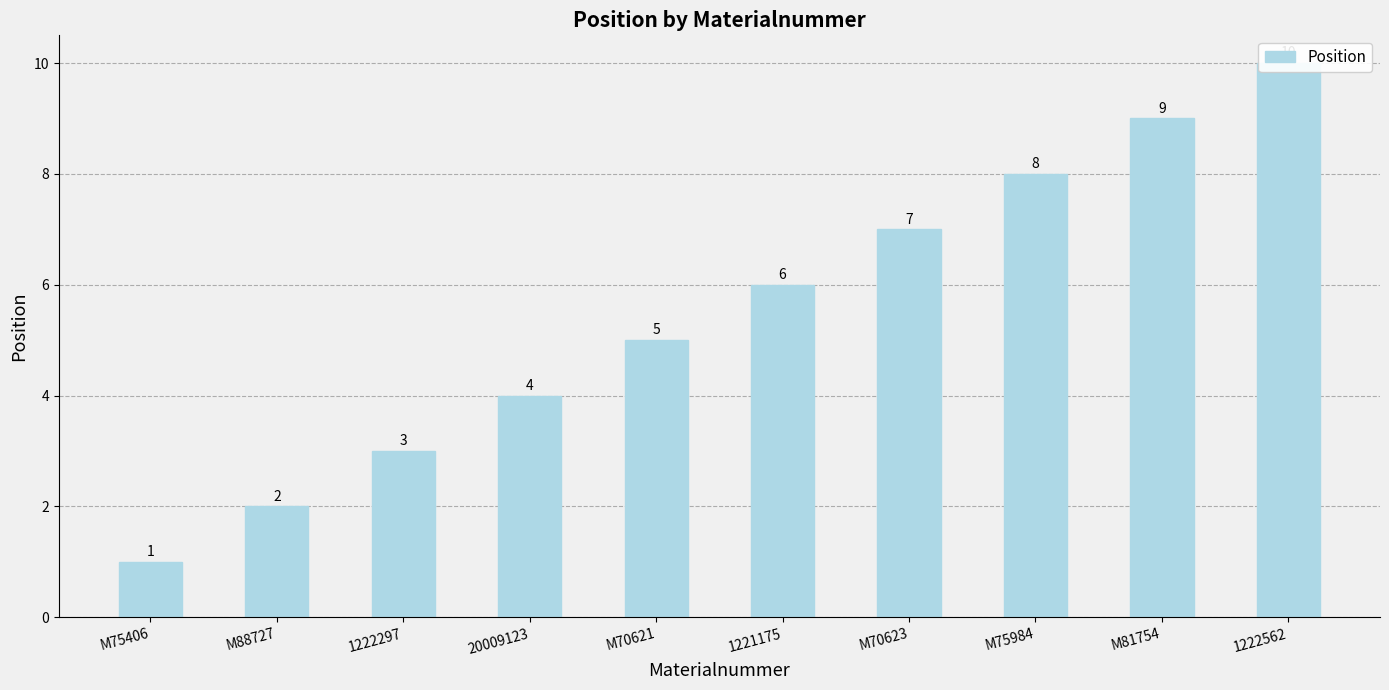

What is the value of the 1st bar from the left?

1